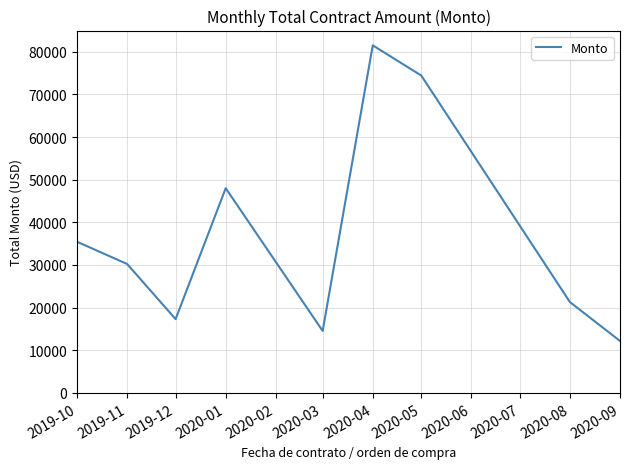

Where does the data first go above 30238?

2019-10